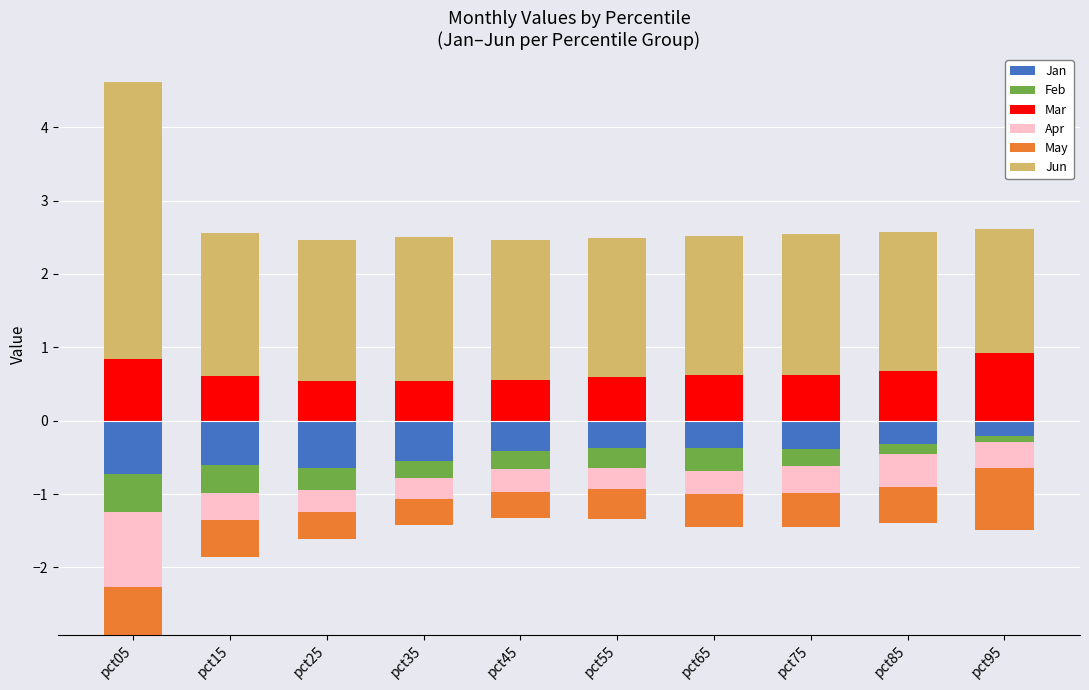

The Jun series shows 1.9 at pct85. True or false?

True